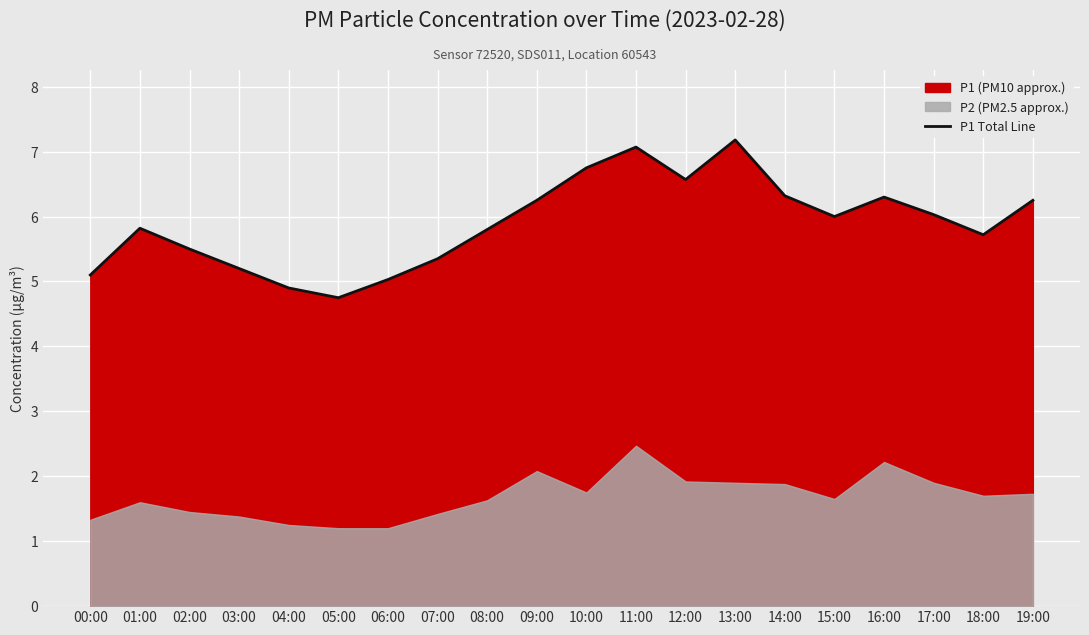

What is the label of the 2nd point from the right?

18:00